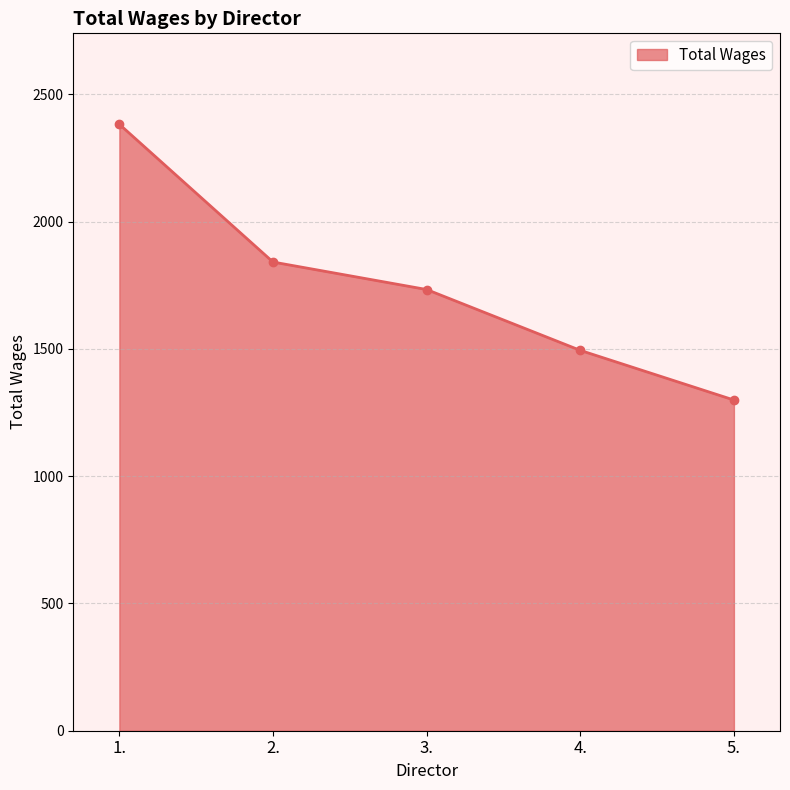

Reading right to left, list all the values displayed in this chart.

1299	1494	1733	1841	2382